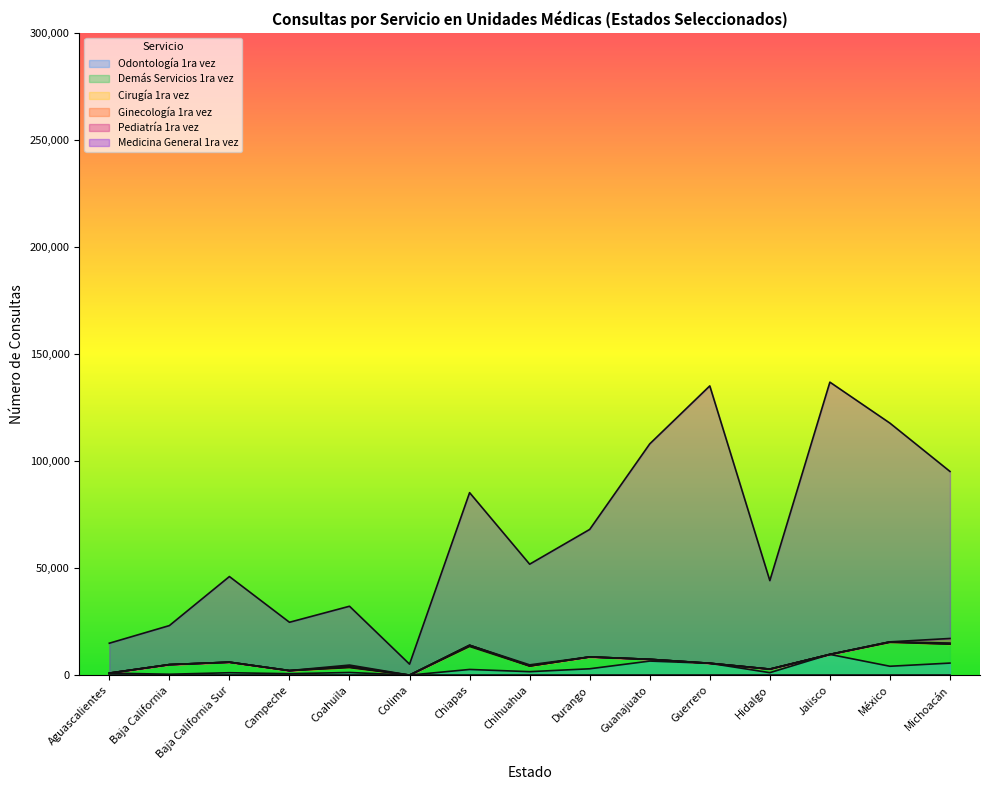

What is the difference between the highest and lowest values at Baja California Sur?

39988